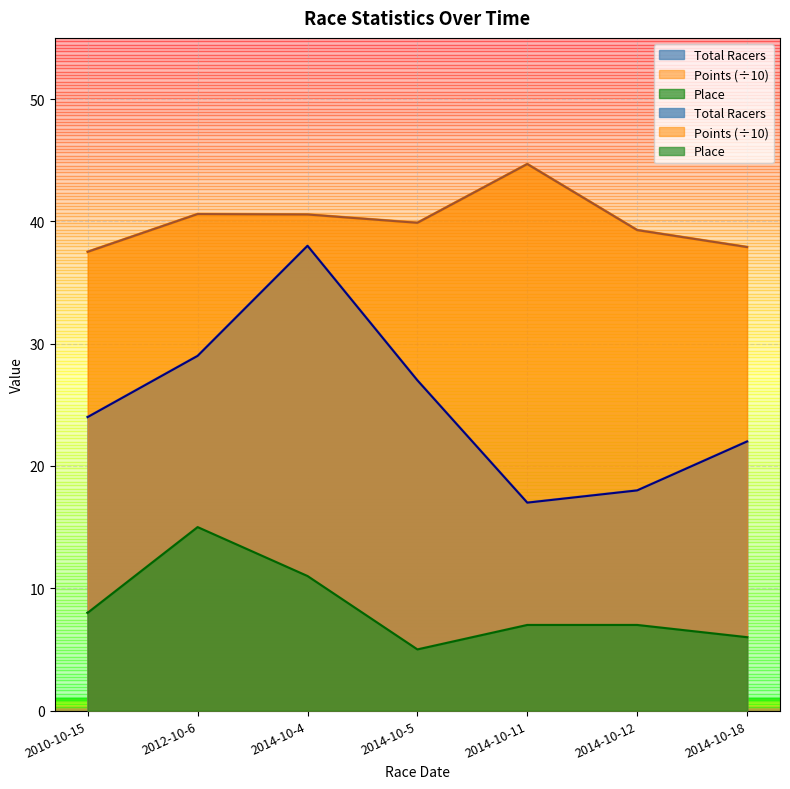

Which series has the largest total across all categories?

Points